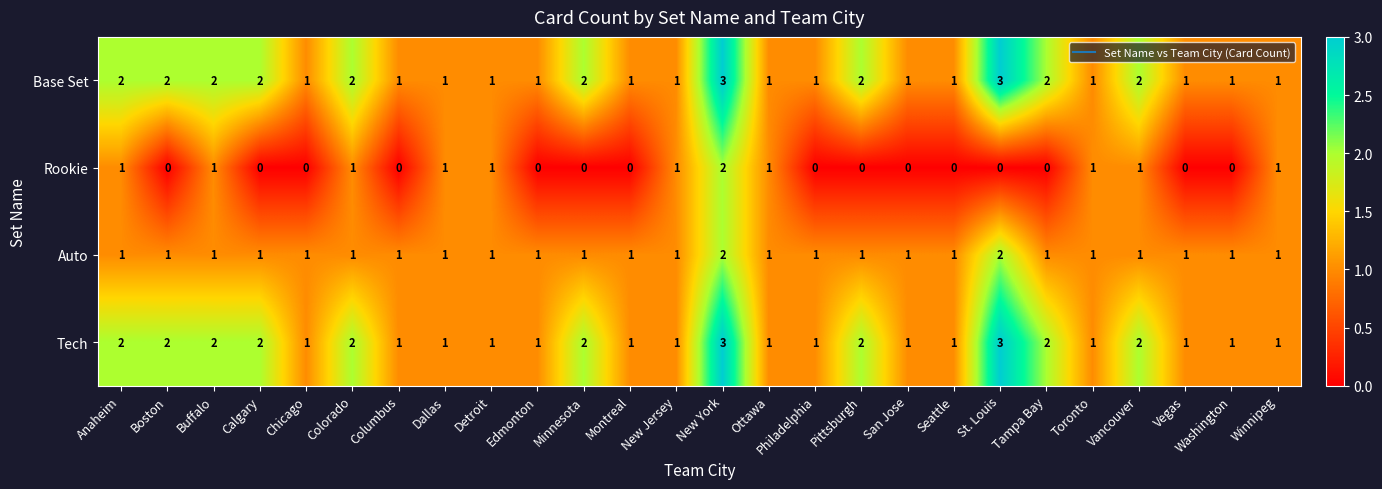

Which category has the highest value in the Rookie series?

New York